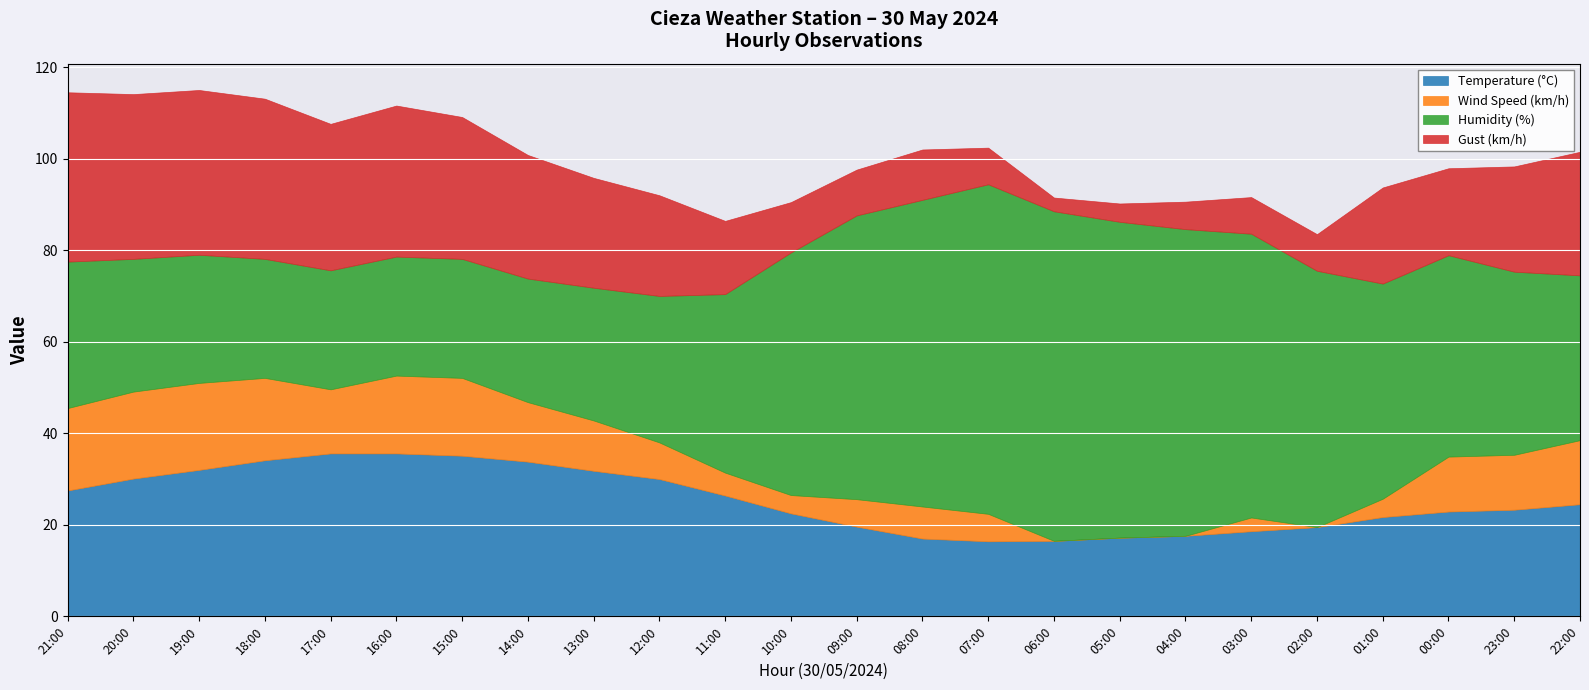

How many interior local valleys does the Temperature (°C) series have?

1